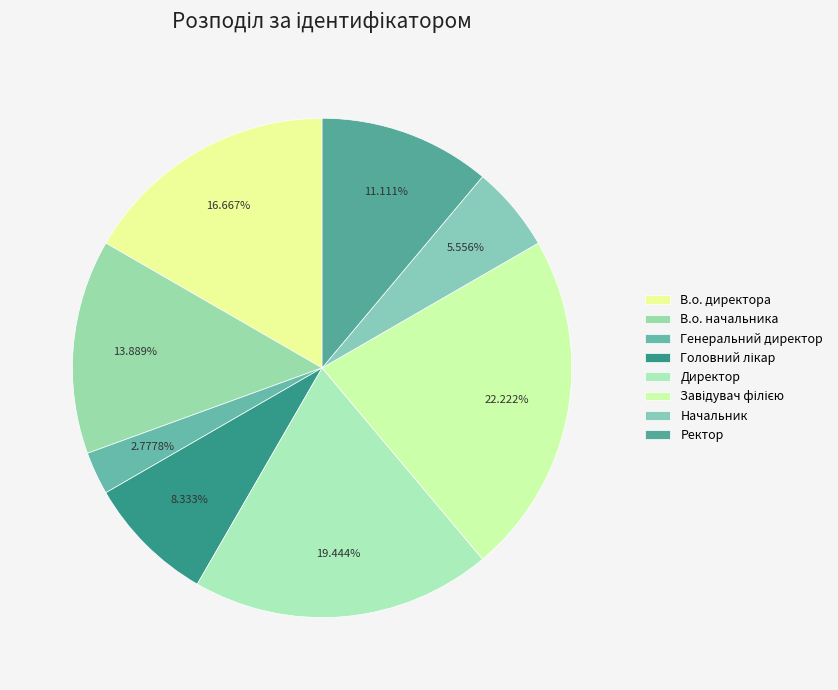

True or false: Ректор accounts for 24% of the total.

False